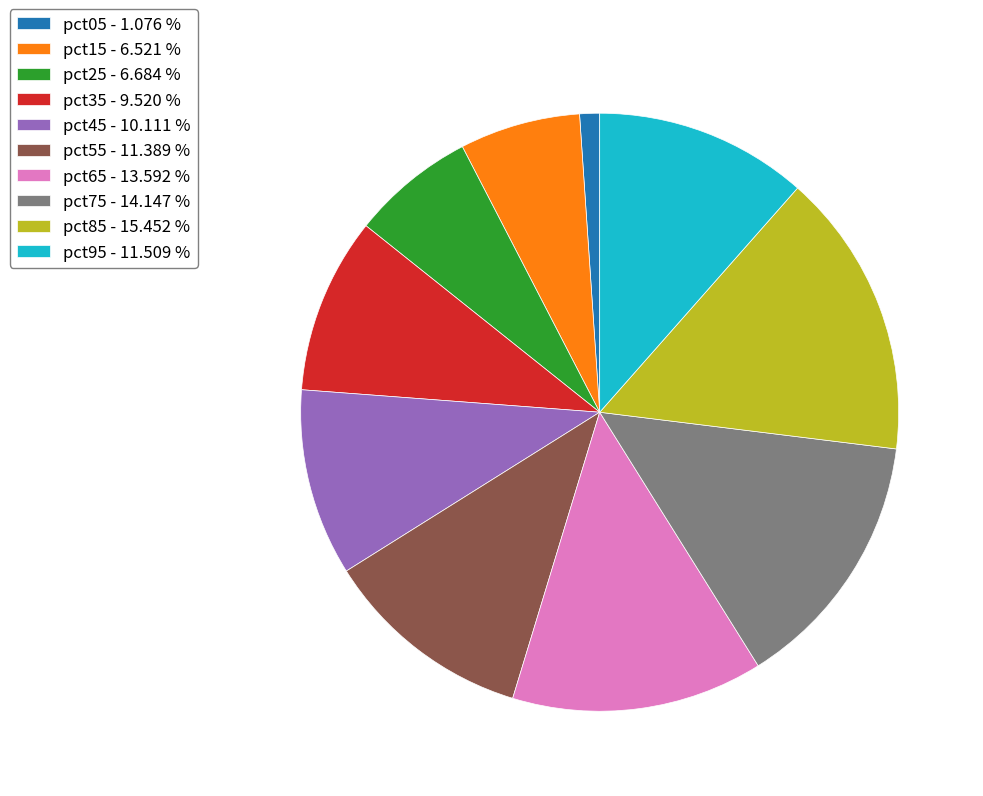

Which has a higher value, pct25 - 6.684 % or pct35 - 9.520 %?

pct35 - 9.520 %